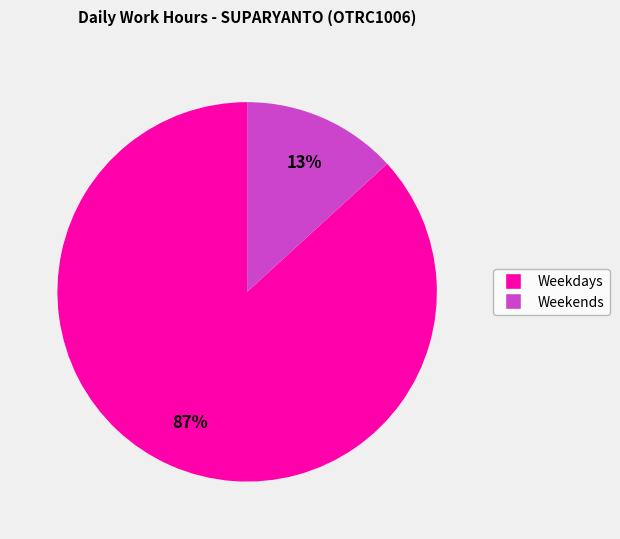

Between Weekdays and Weekends, which is larger?

Weekdays